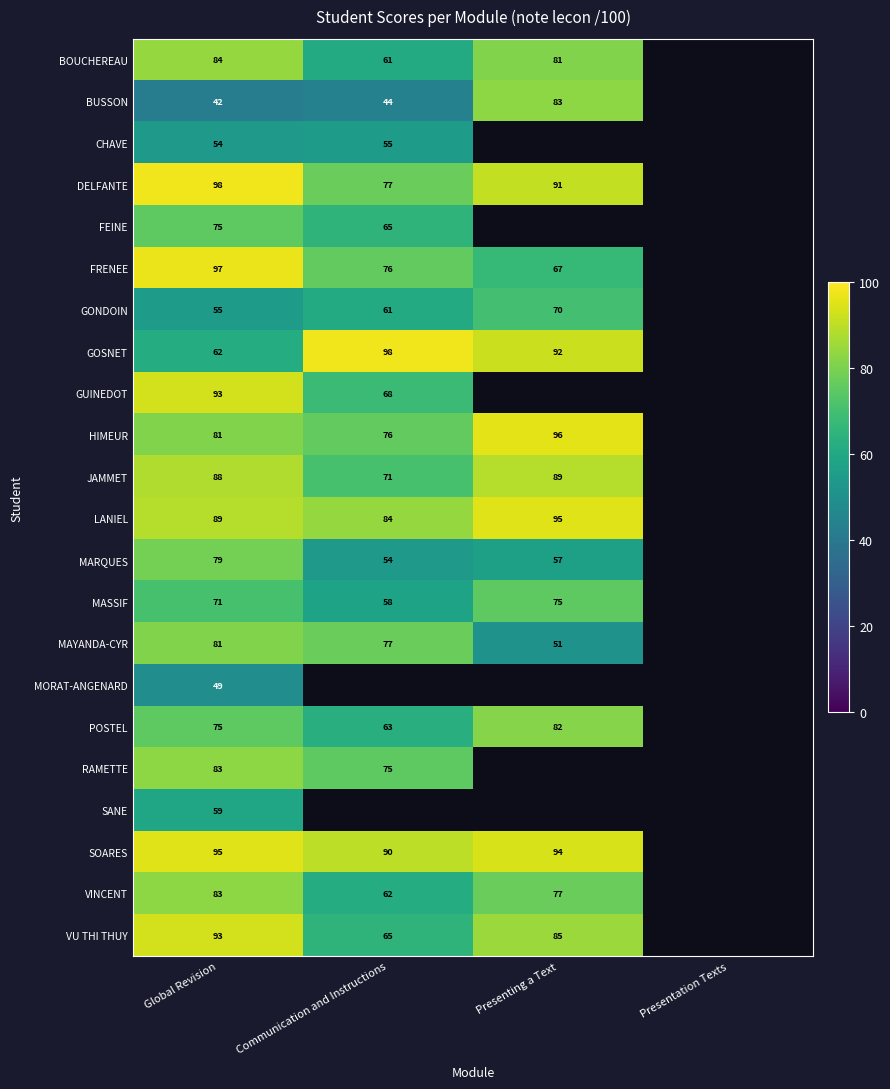

At which category is the sum across all series the highest?

Global Revision